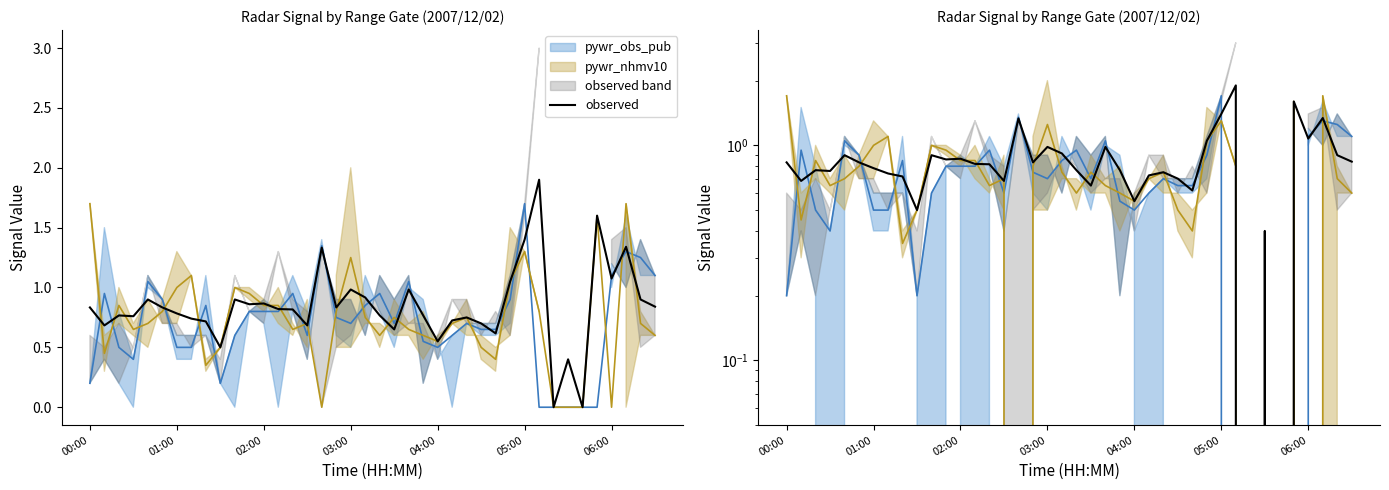

What is the difference between the second highest and second lowest values?

1.6